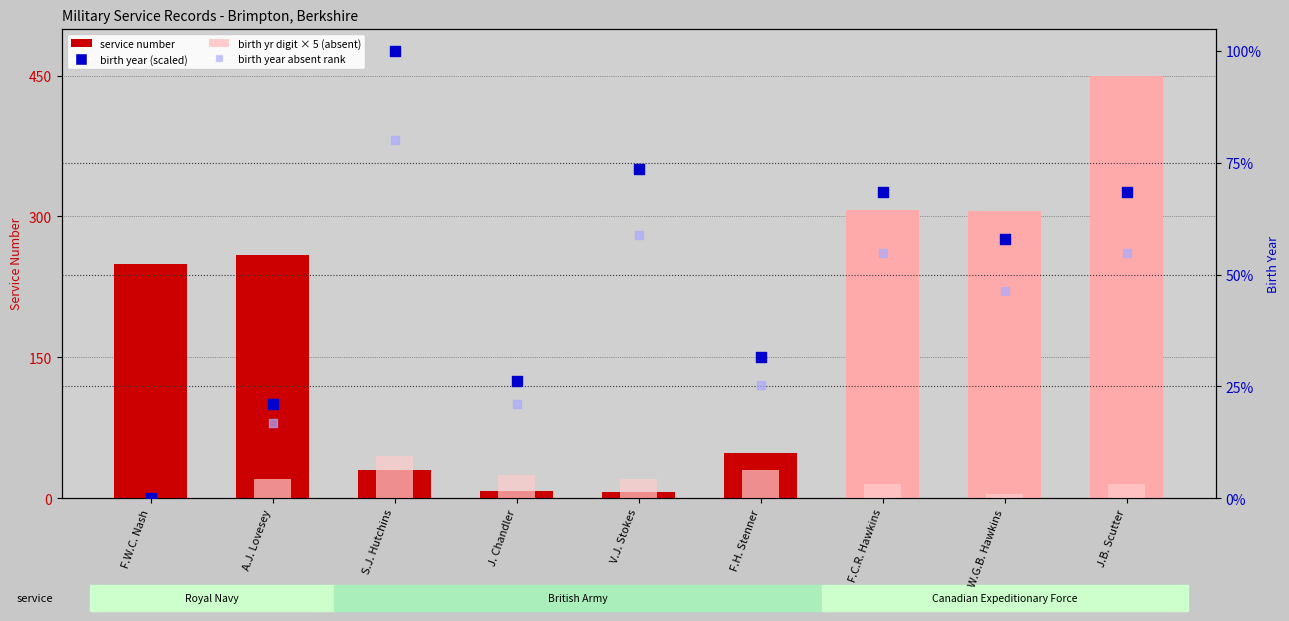

Is the value of birth year last digit × 5 at W.G.B. Hawkins greater than the value of service number at S.J. Hutchins?

No